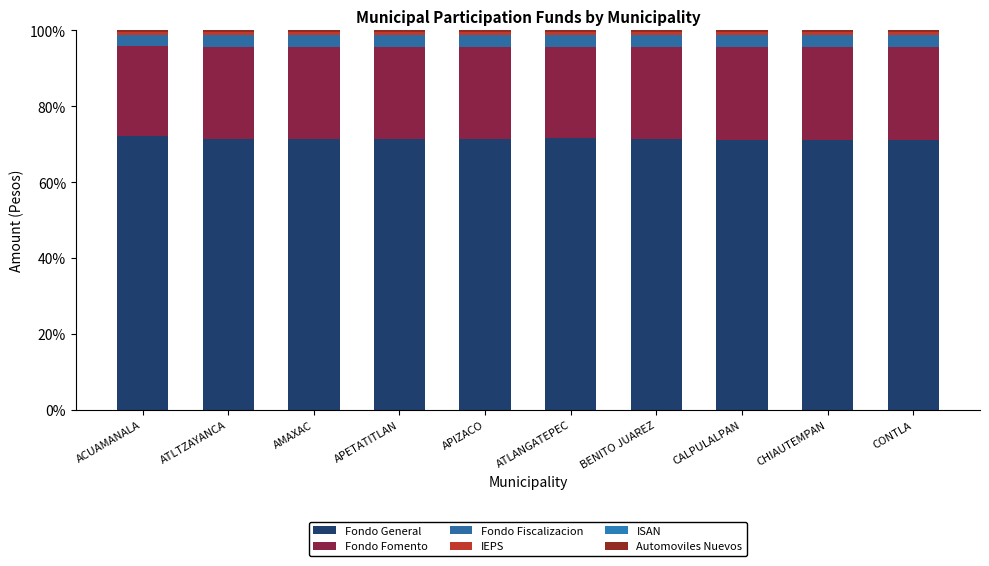

Are the bars grouped side by side (vs. stacked)?

No